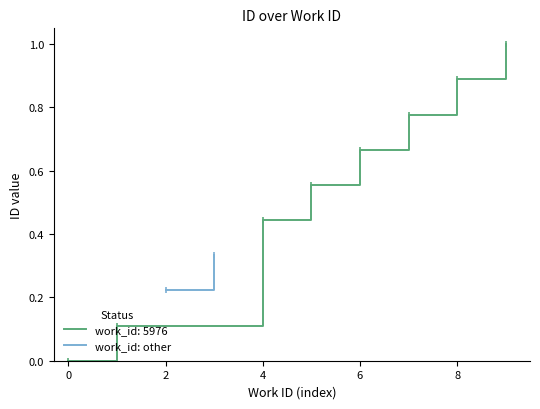

The value of work_id: 5976 at 6 is 0.9. True or false?

False